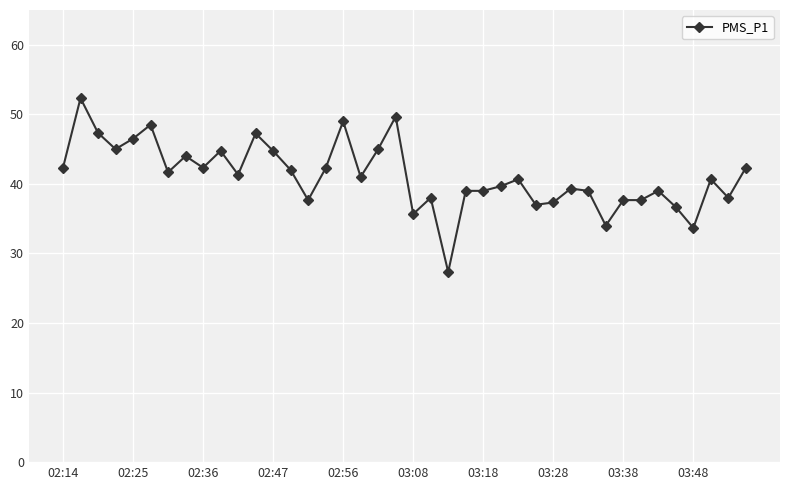

True or false: the data has more than 1 interior local peaks.

True